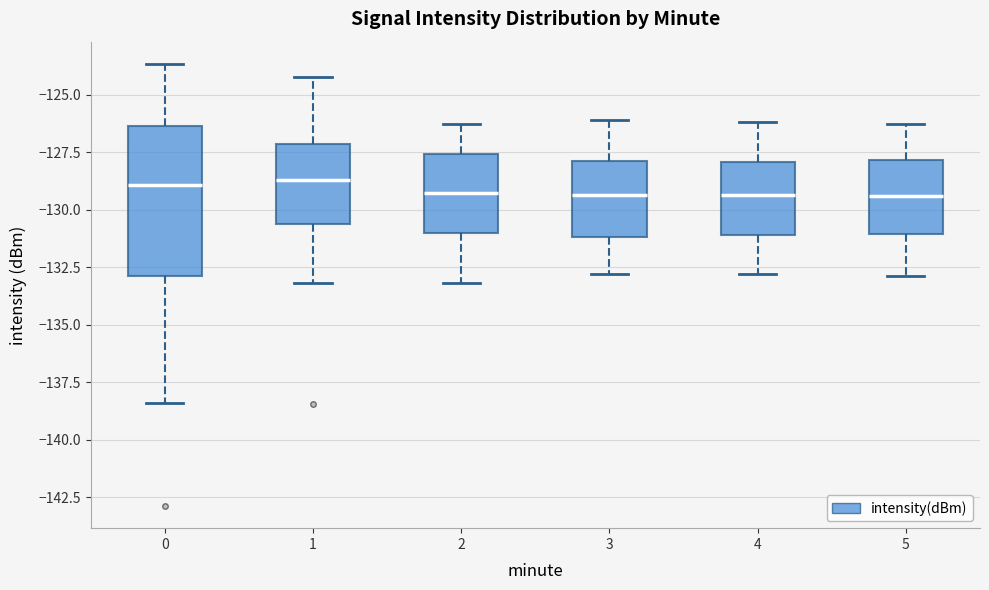

Where does the upper whisker of the box at x = 0 end on the y-axis? The values are not printed on the chart, so give them approximately, as read against the axis.

-123.5